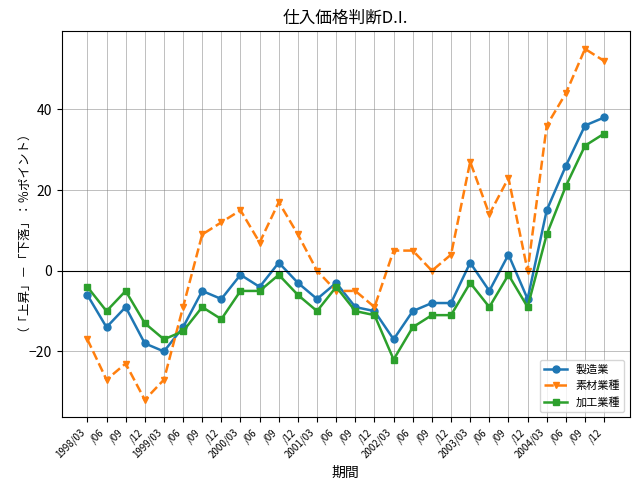

How many series are shown in this chart?

3